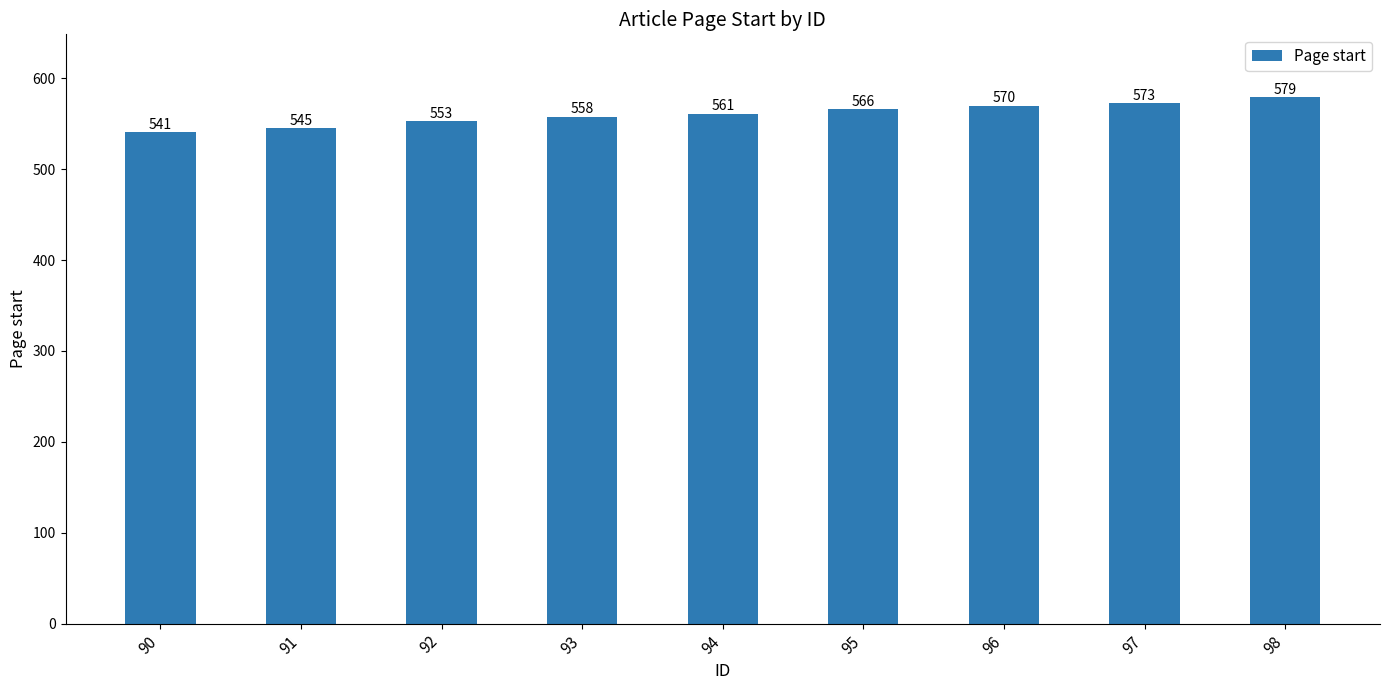

Does the chart contain any negative values?

No